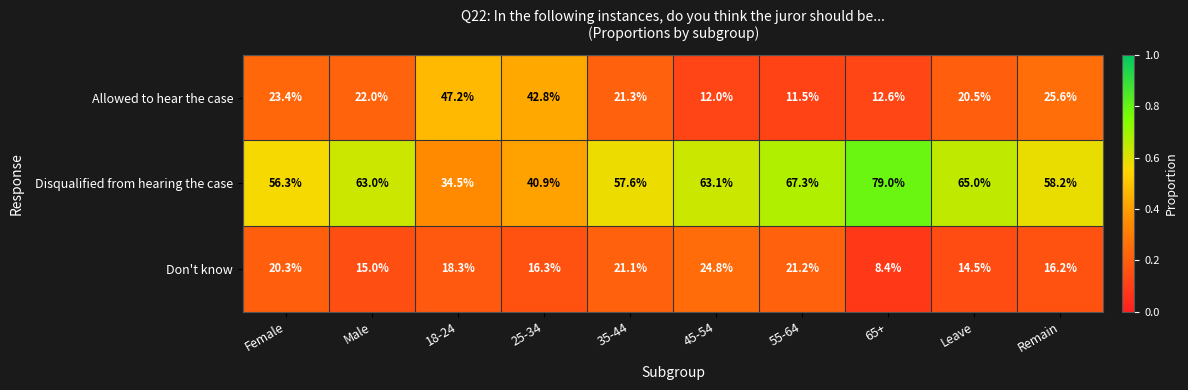

At which label does Don't know first exceed 18?

Female